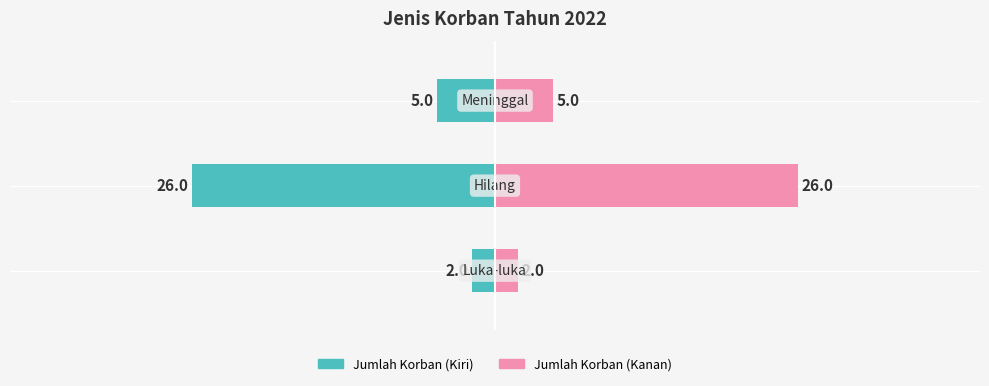

How many distinct data groups are displayed?

2